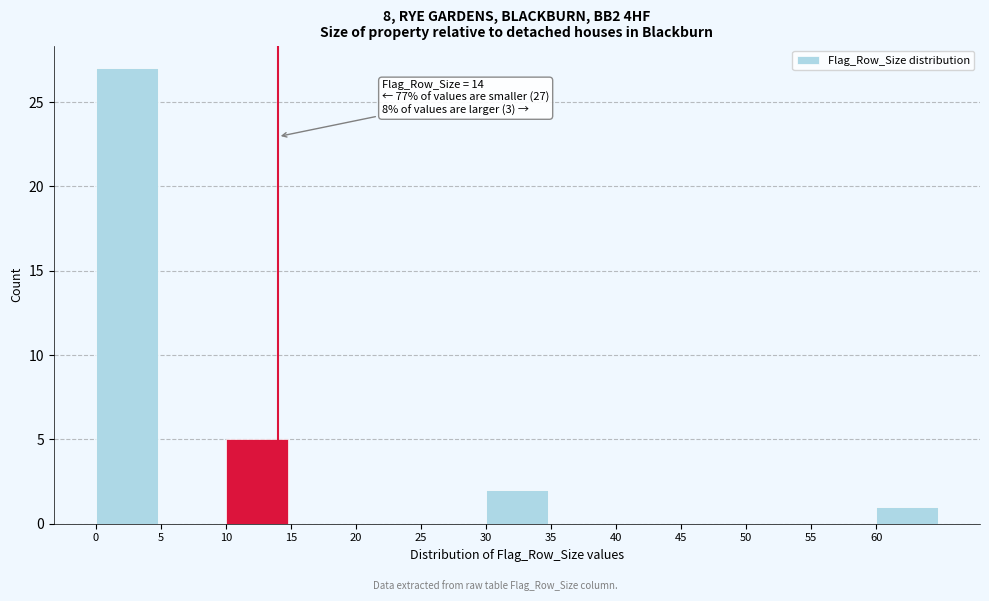

Which range on the x-axis has the tallest bar?

0 to 5